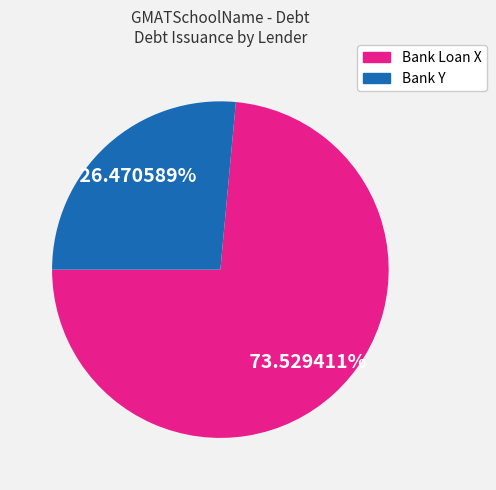

How many slices are in this pie chart?

2